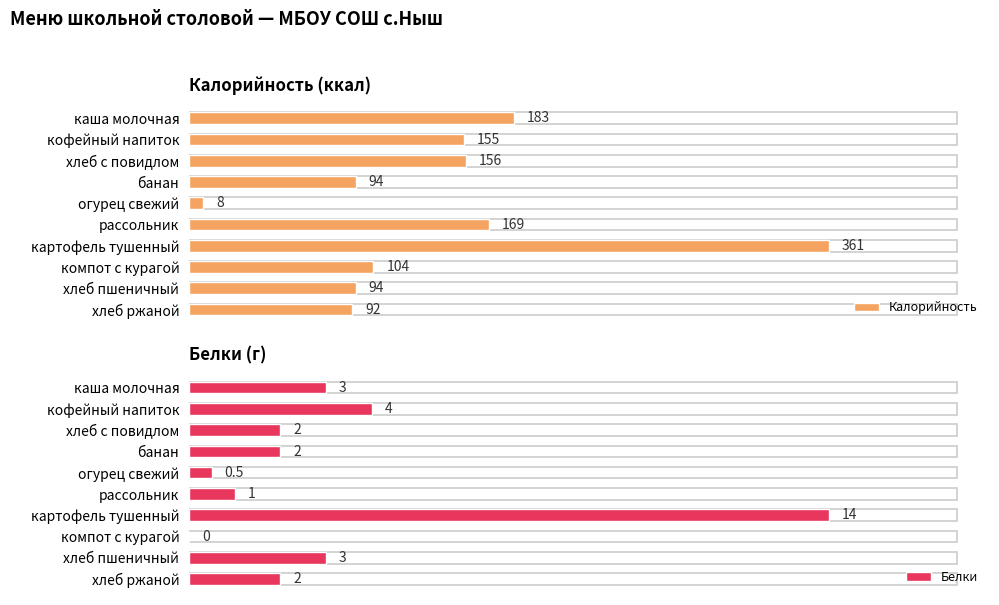

What is the average value of the Калорийность series?

141.6